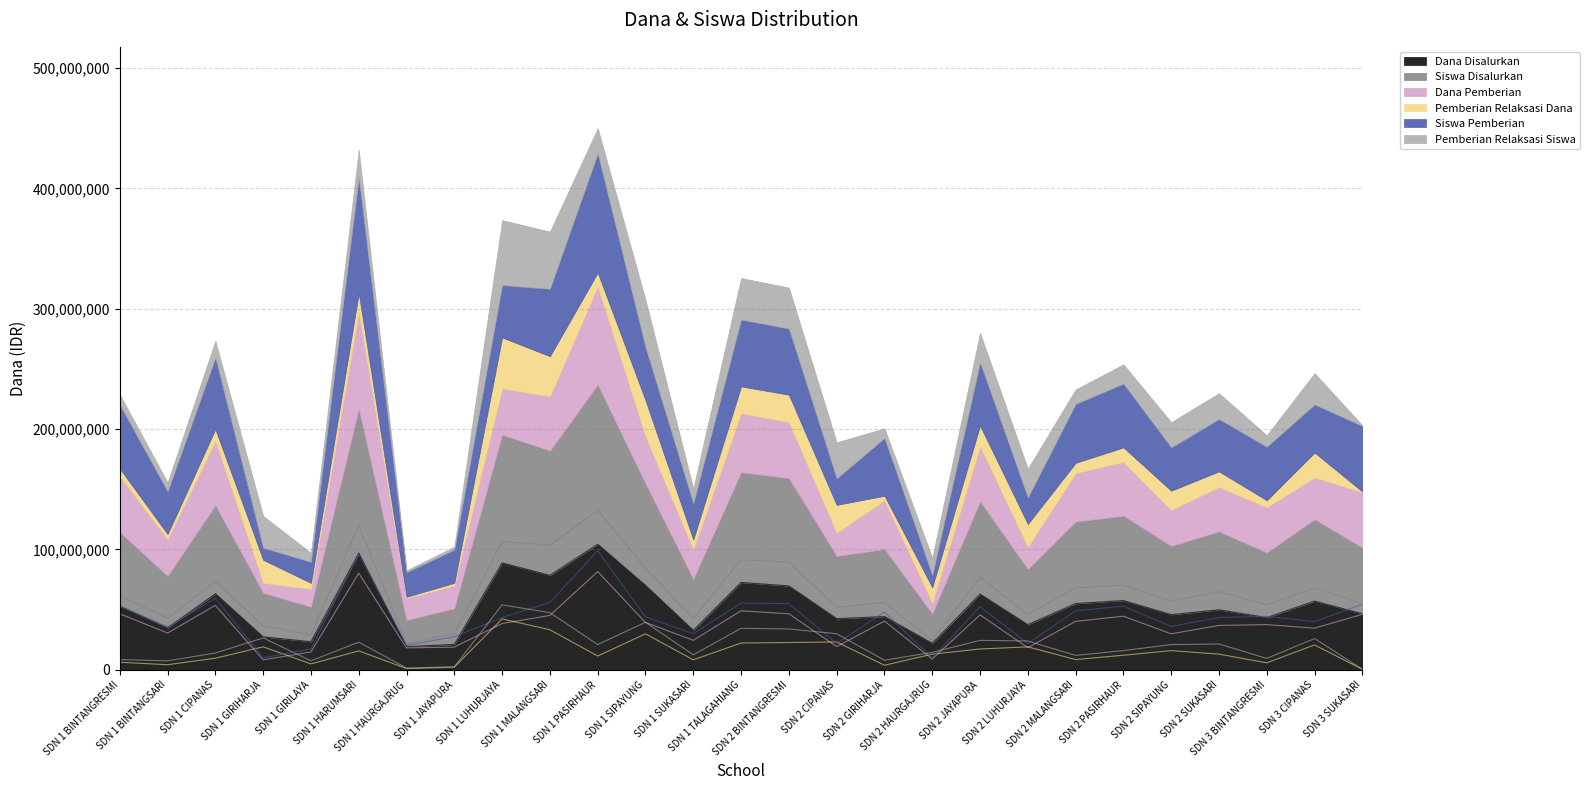

Is the value of Dana Pemberian at SDN 1 JAYAPURA greater than the value of Siswa Pemberian at SDN 2 PASIRHAUR?

No